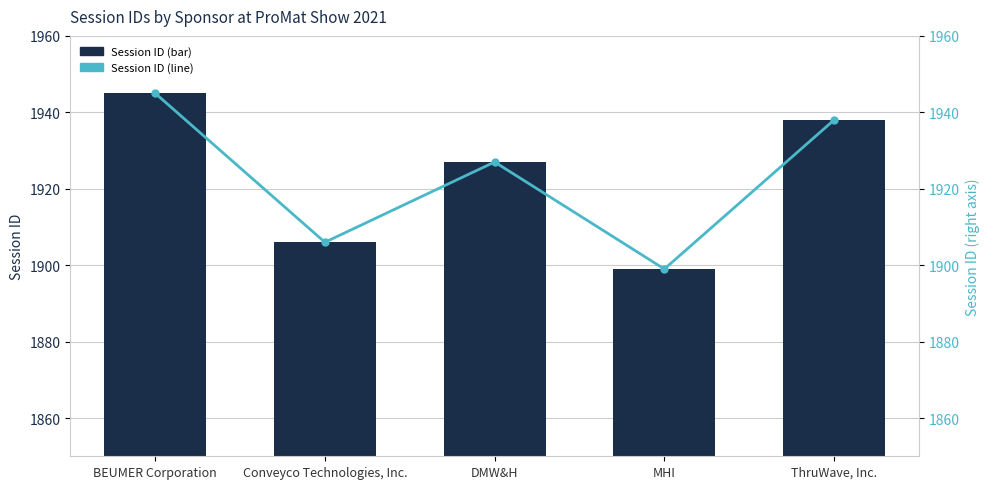

At which category is the sum across all series the highest?

BEUMER Corporation